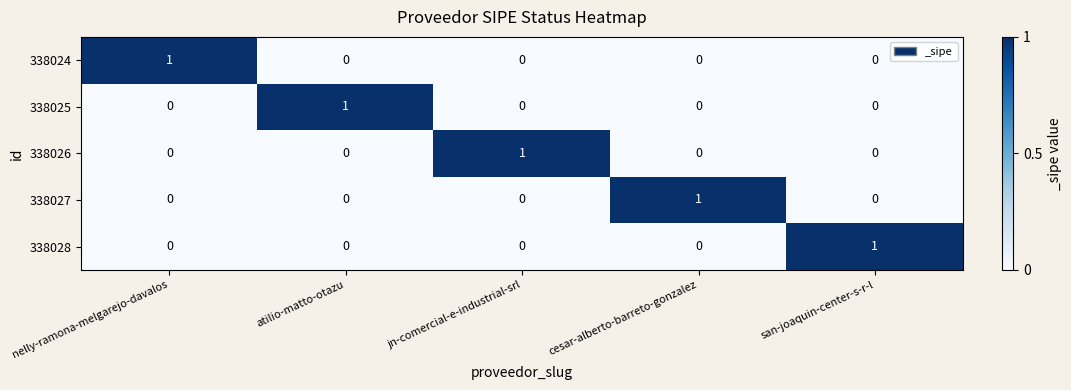

Is it true that 338024 equals 0 at cesar-alberto-barreto-gonzalez?

True